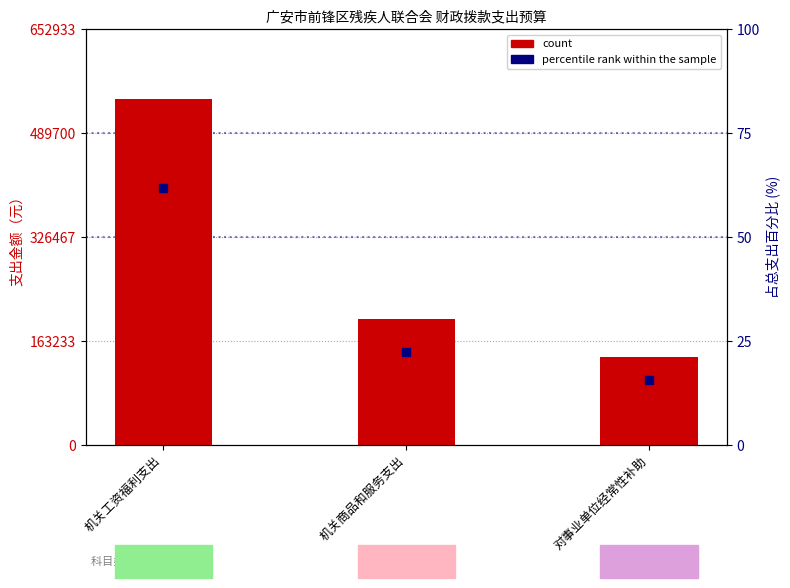

What are all the series names shown in the legend?

count, percentile rank within the sample